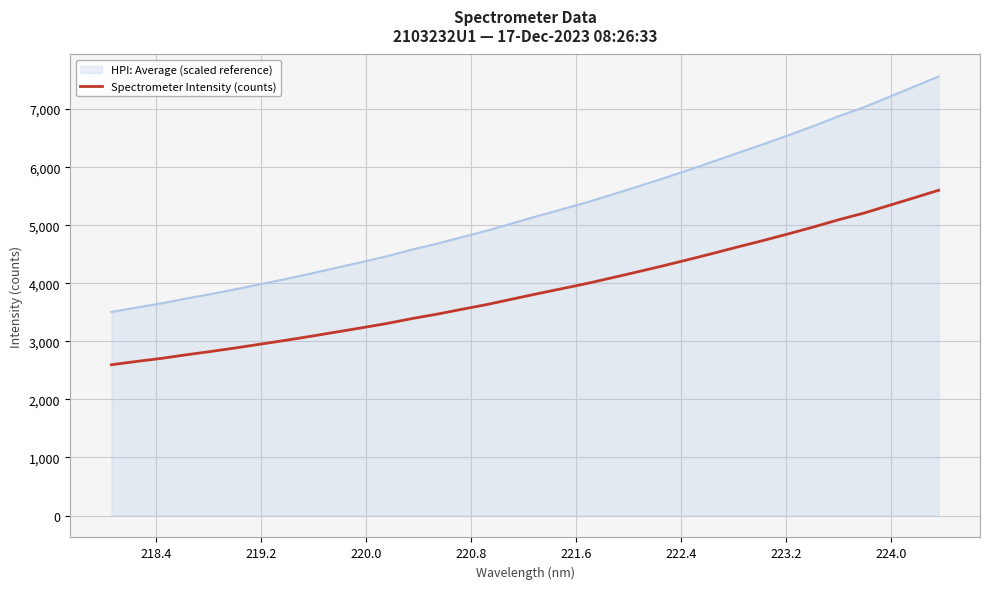

Which series has the largest total across all categories?

HPI: Average (scaled reference)